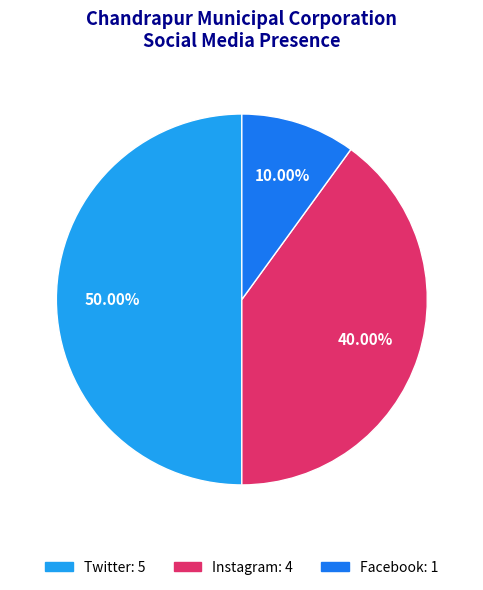

True or false: Facebook accounts for 10% of the total.

True